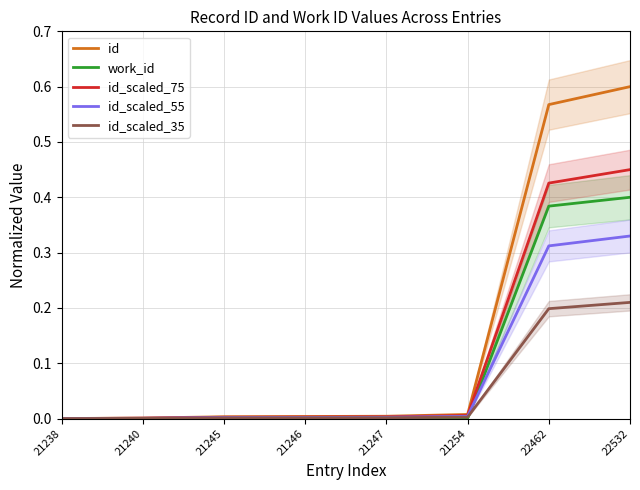

What is the difference between the id_scaled_35 values at 22532 and 21238?

0.2